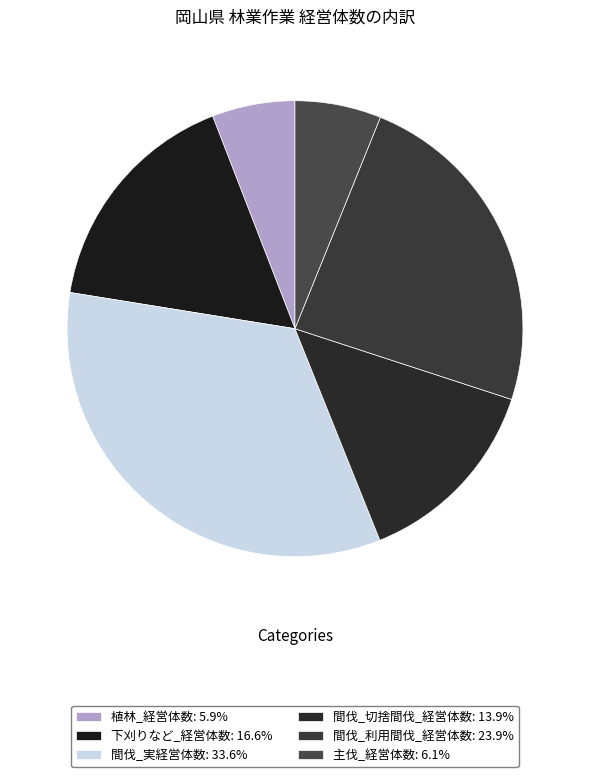

Which slice is the largest?

間伐_実経営体数